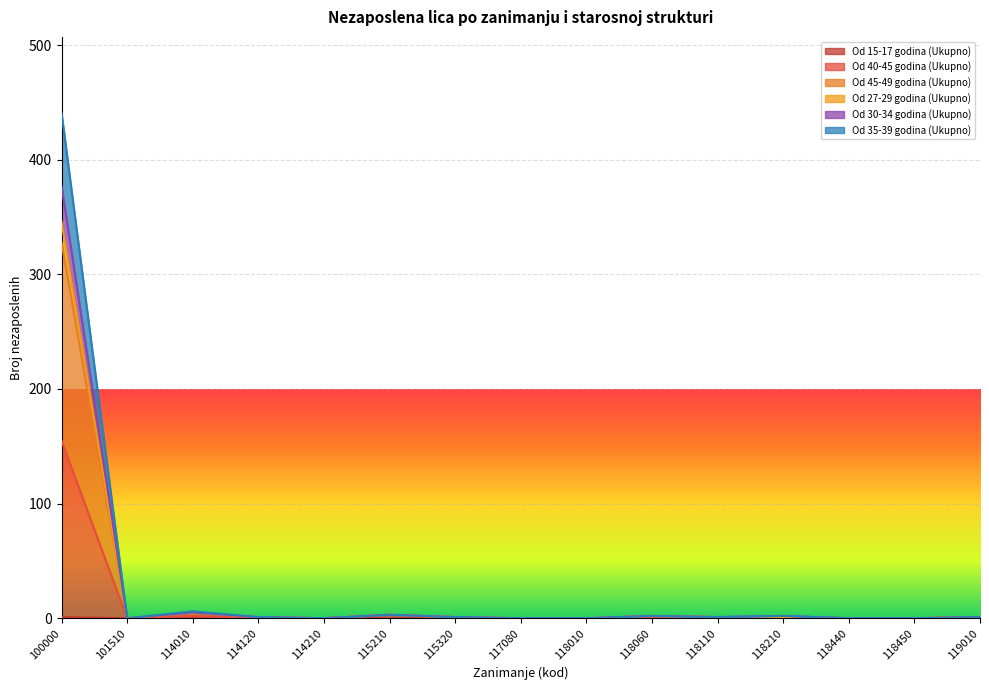

True or false: Od 45-49 godina (Ukupno) and Od 27-29 godina (Ukupno) cross at least once.

False